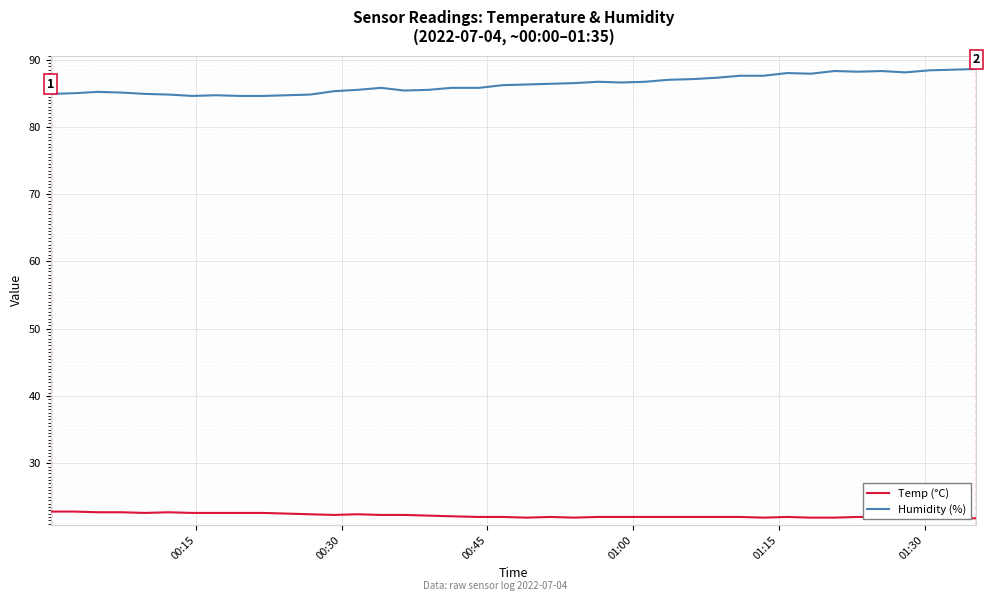

What is the minimum value for Humidity (%)?

84.6